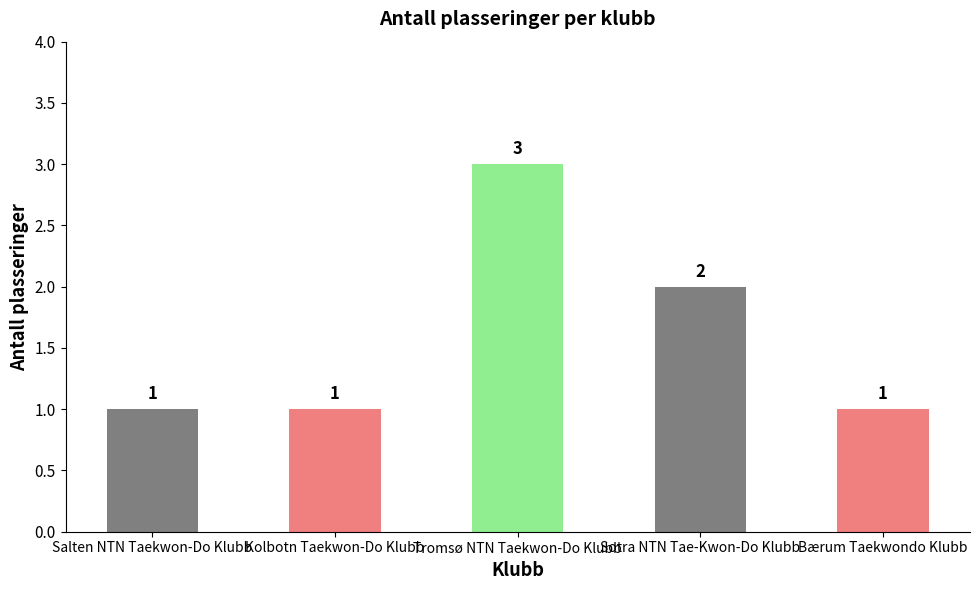

Reading left to right, extract all data points from this chart.

Salten NTN Taekwon-Do Klubb=1	Kolbotn Taekwon-Do Klubb=1	Tromsø NTN Taekwon-Do Klubb=3	Sotra NTN Tae-Kwon-Do Klubb=2	Bærum Taekwondo Klubb=1